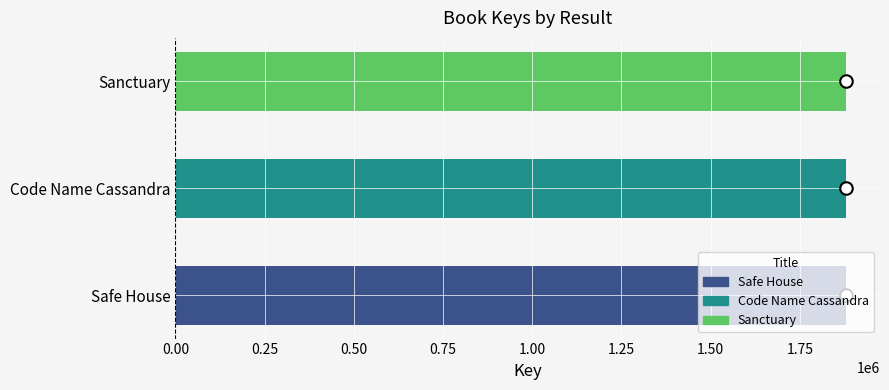

What is the minimum value shown in the chart?

1880318